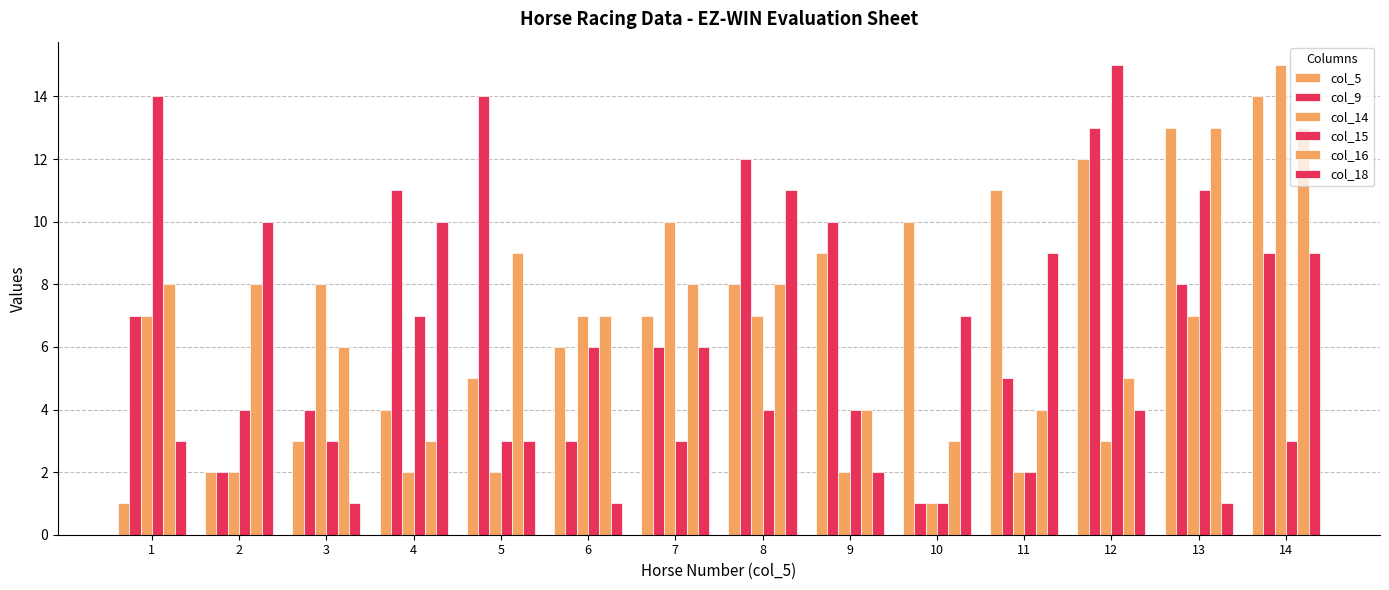

How many series are shown in this chart?

6